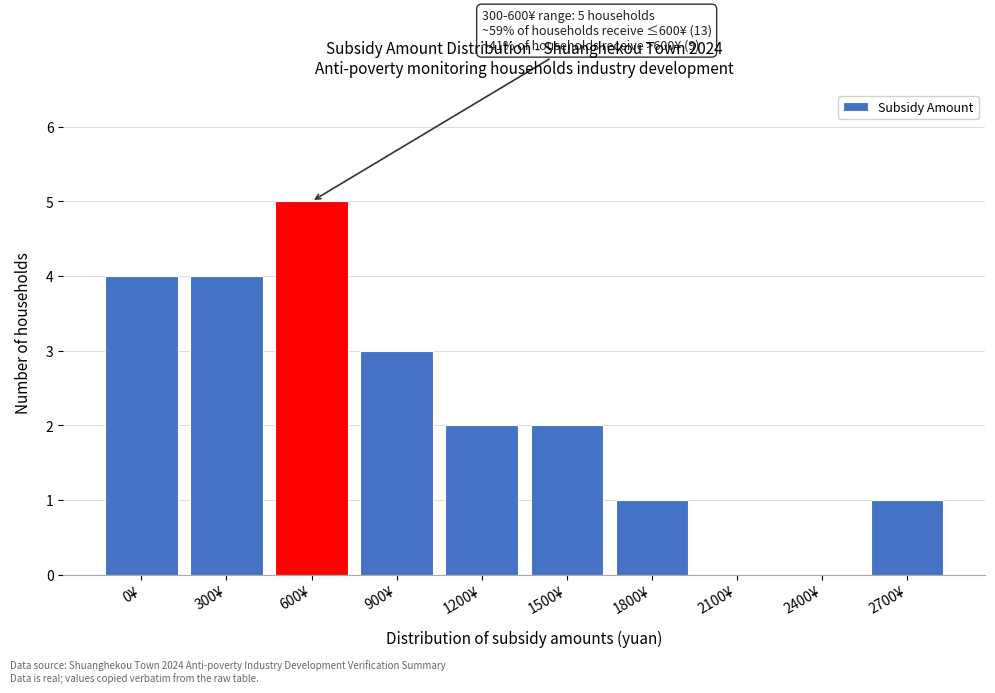

Reading left to right, what are all the values shown in this chart?

0¥=4	300¥=4	600¥=5	900¥=3	1200¥=2	1500¥=2	1800¥=1	2100¥=0	2400¥=0	2700¥=1